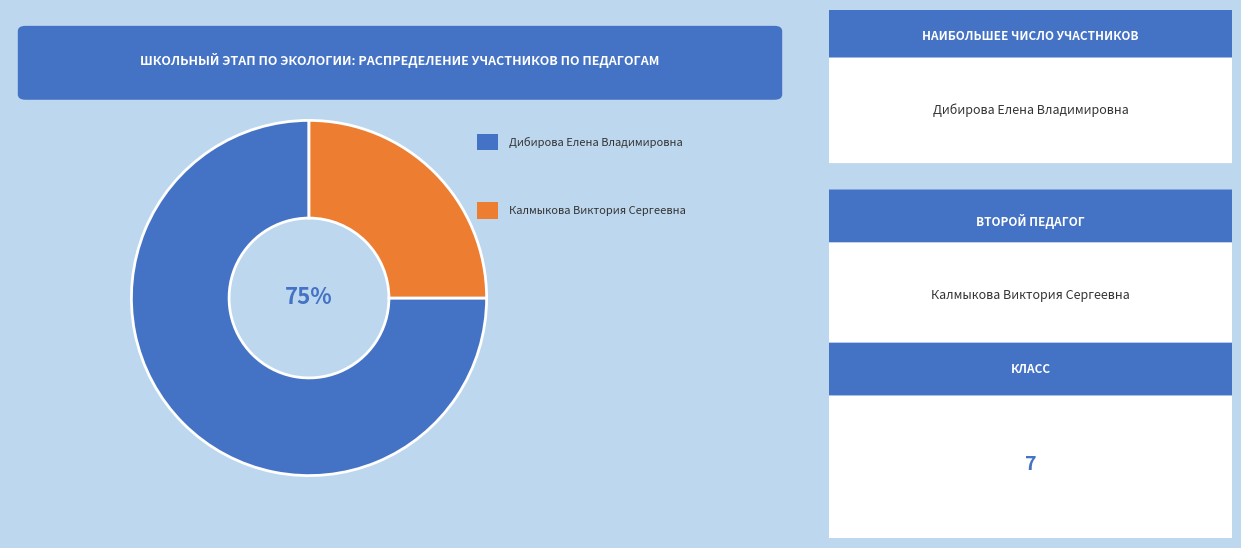

Does any single category account for the majority?

Yes